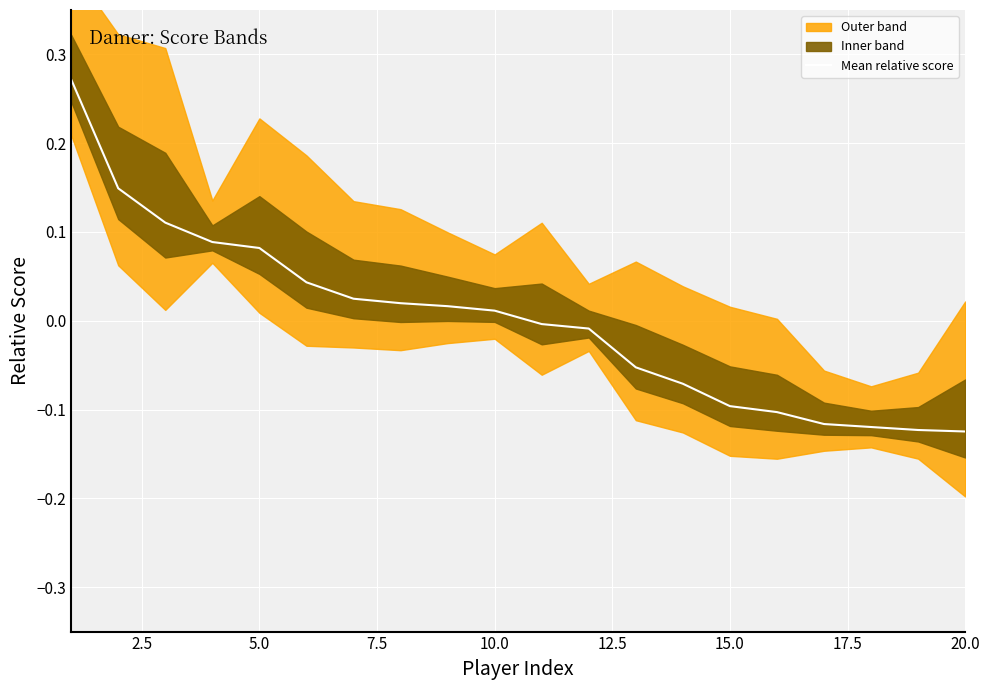

What is the minimum value shown in the chart?

-0.1